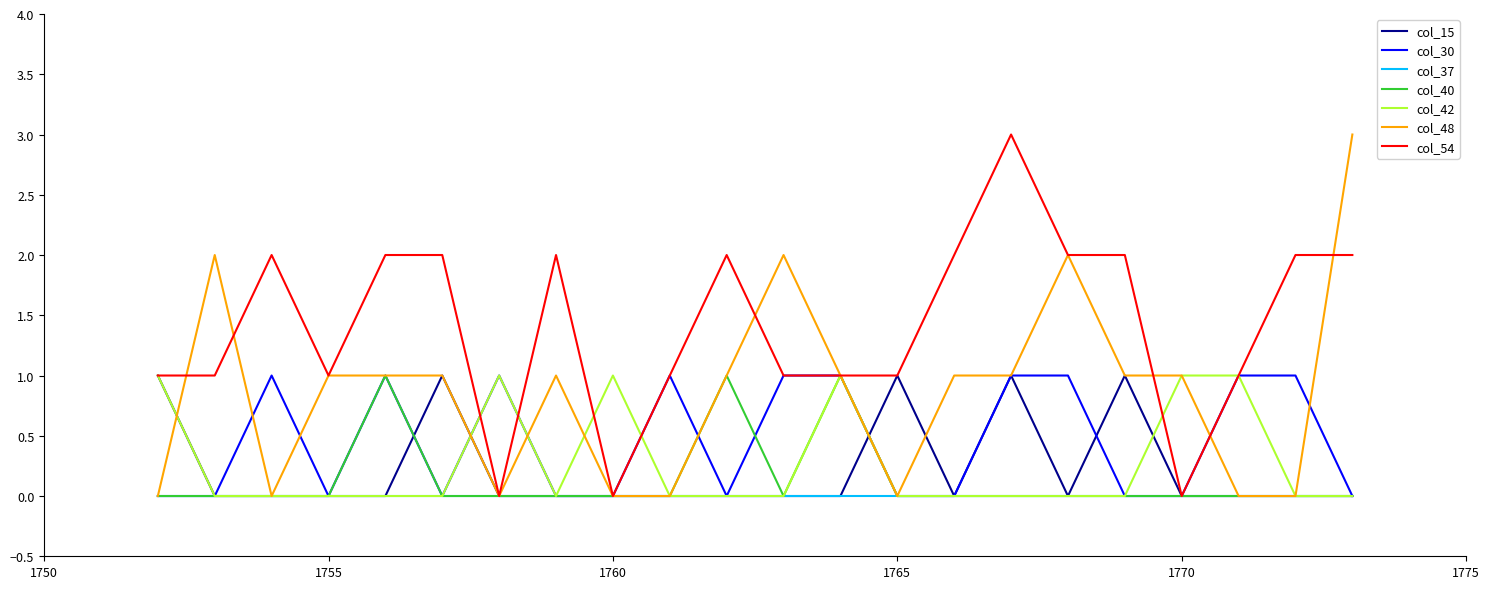

Which series has the largest total across all categories?

col_54